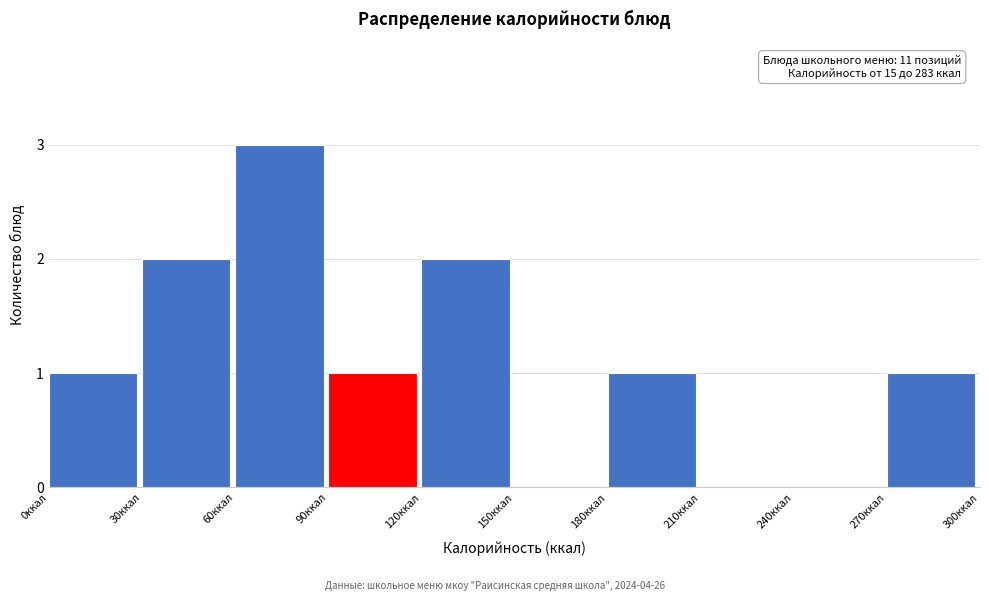

Over which range of the x-axis is the bar tallest?

60 to 90